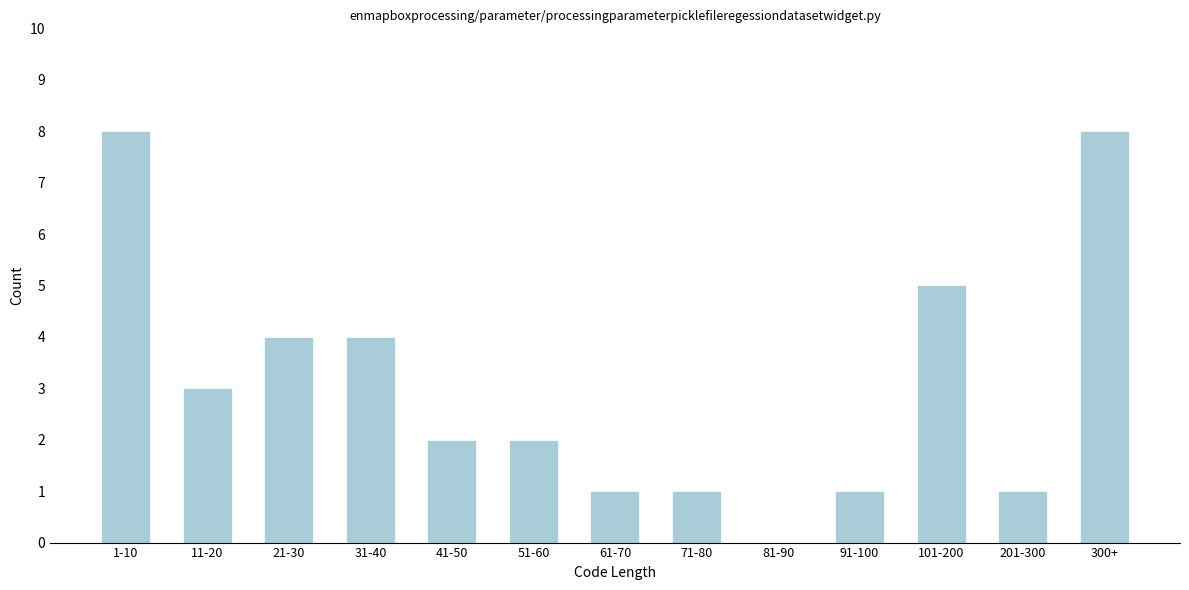

Reading left to right, extract all data points from this chart.

1-10=8	11-20=3	21-30=4	31-40=4	41-50=2	51-60=2	61-70=1	71-80=1	81-90=0	91-100=1	101-200=5	201-300=1	300+=8